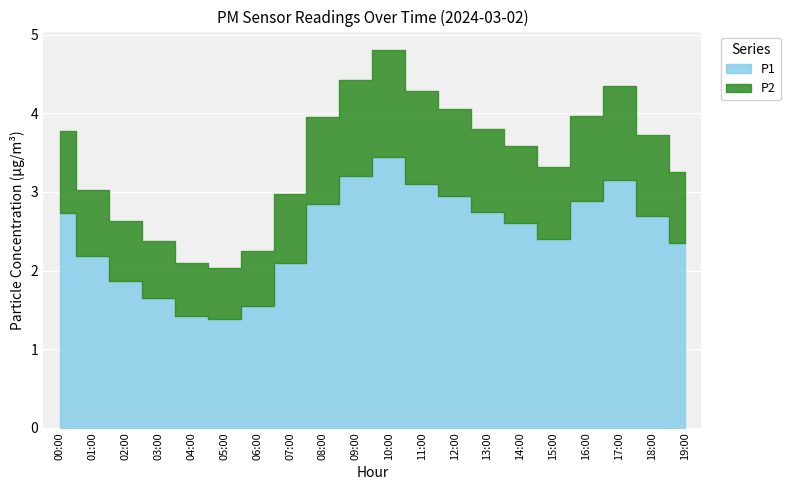

Reading right to left, list all the values displayed in this chart.

P1: 19:00=2.4	18:00=2.7	17:00=3.1	16:00=2.9	15:00=2.4	14:00=2.6	13:00=2.8	12:00=3.0	11:00=3.1	10:00=3.5	09:00=3.2	08:00=2.9	07:00=2.1	06:00=1.6	05:00=1.4	04:00=1.4	03:00=1.6	02:00=1.9	01:00=2.2	00:00=2.7
P2: 19:00=0.9	18:00=1.0	17:00=1.2	16:00=1.1	15:00=0.9	14:00=1.0	13:00=1.1	12:00=1.1	11:00=1.2	10:00=1.4	09:00=1.2	08:00=1.1	07:00=0.9	06:00=0.7	05:00=0.7	04:00=0.7	03:00=0.7	02:00=0.8	01:00=0.8	00:00=1.1